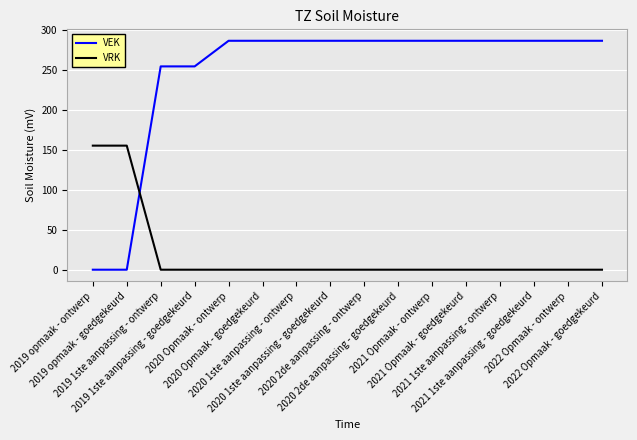

Reading left to right, what are all the values shown in this chart?

VEK: 0	0	254	254	286	286	286	286	286	286	286	286	286	286	286	286
VRK: 155	155	0	0	0	0	0	0	0	0	0	0	0	0	0	0